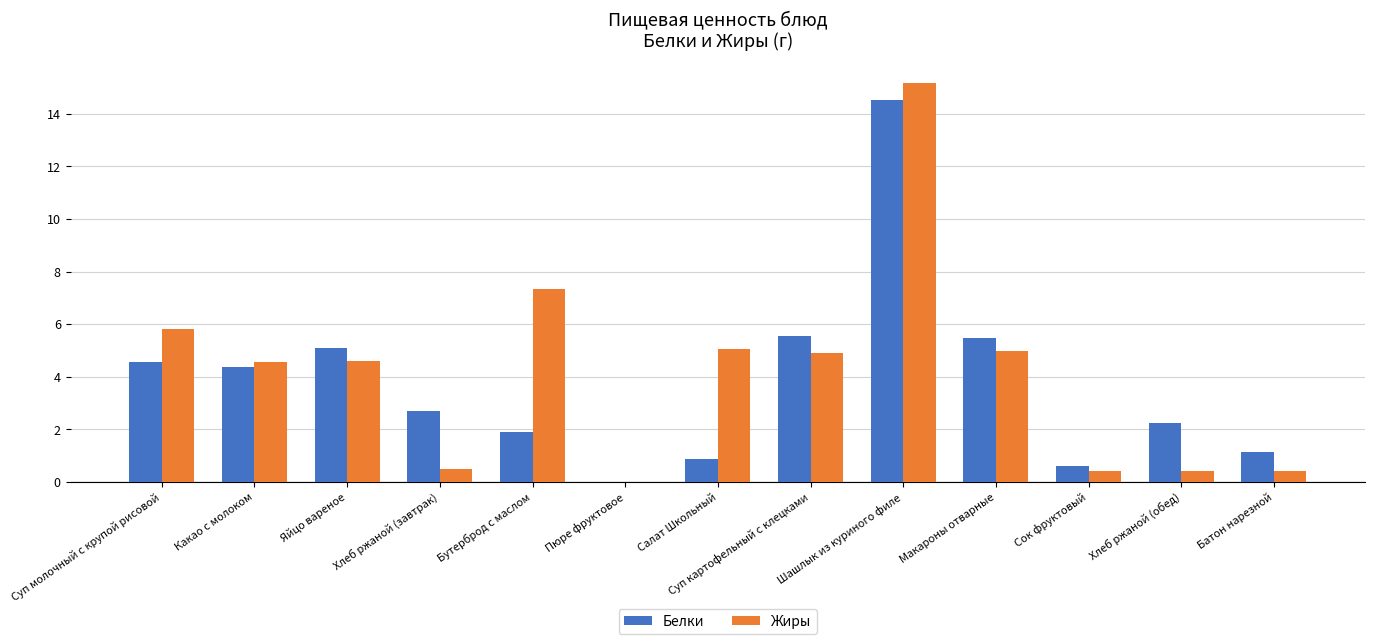

Which series has the largest total across all categories?

Жиры